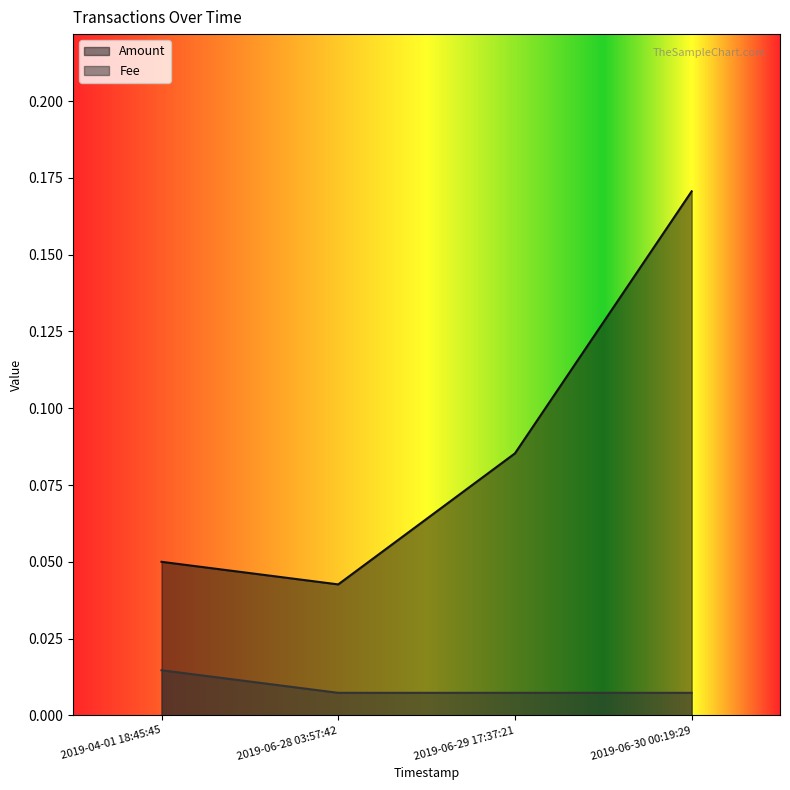

Does the chart display data point markers on the line(s)?

No